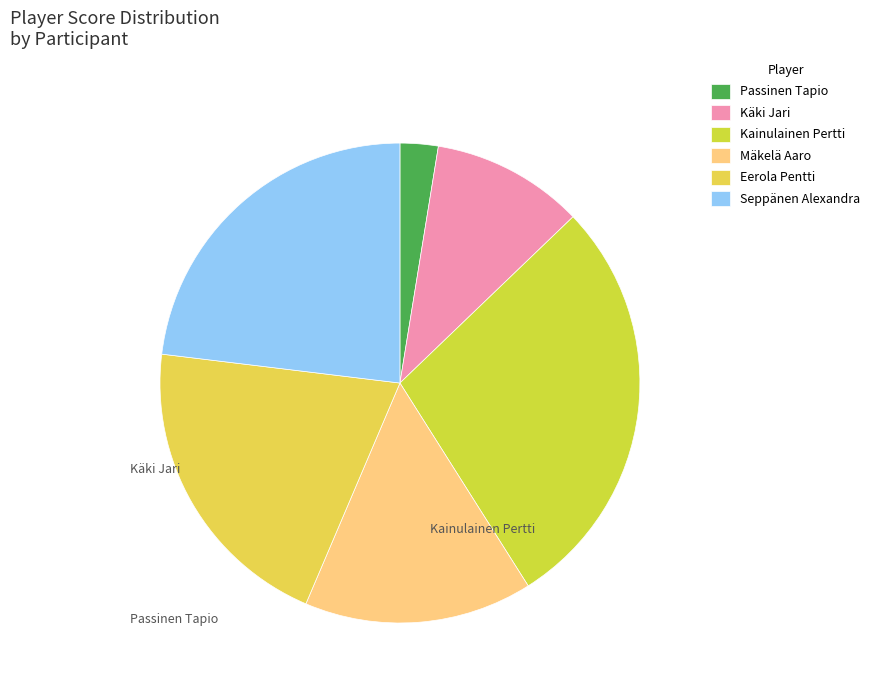

Count the number of slices in the pie.

6